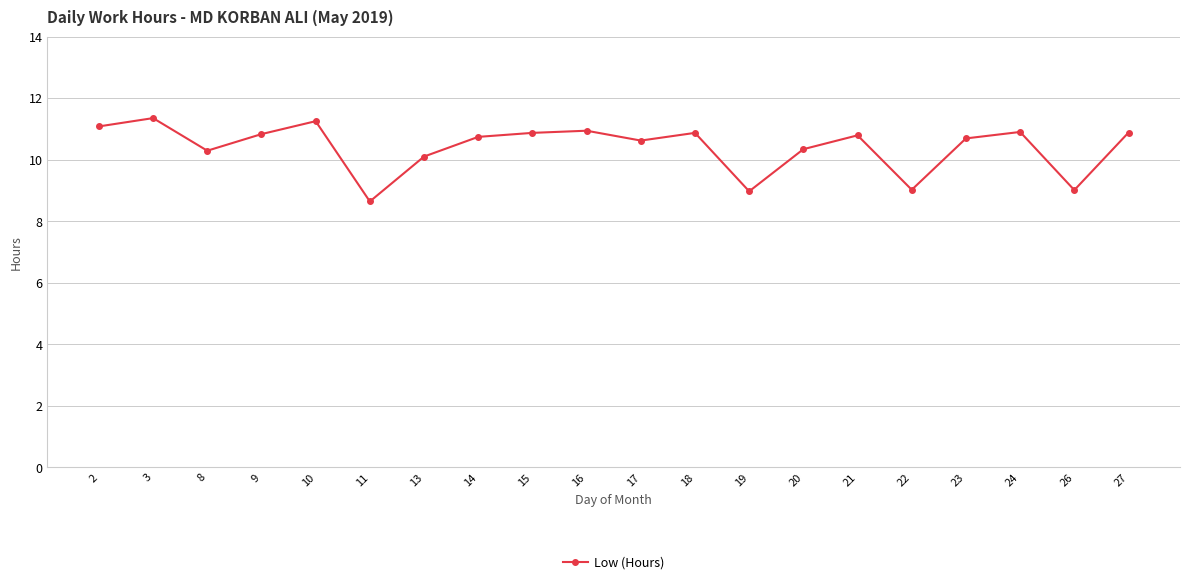

True or false: the data has more than 0 interior local peaks.

True